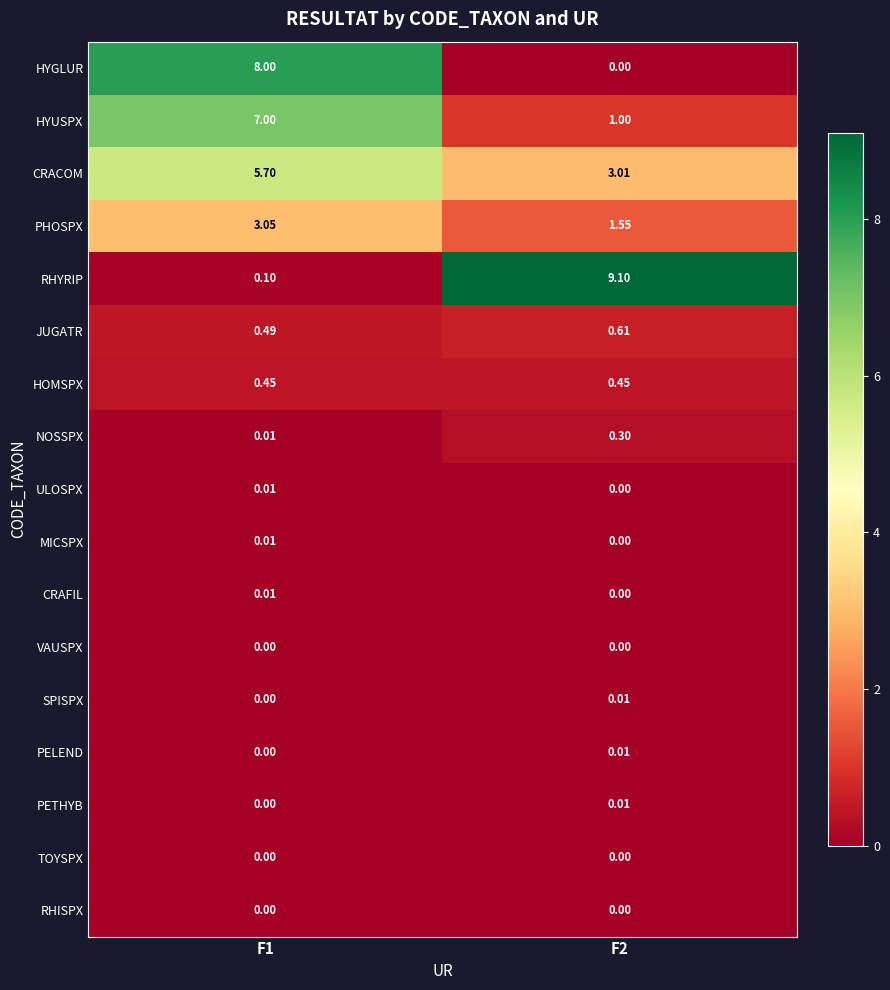

Which series has the largest total across all categories?

RHYRIP